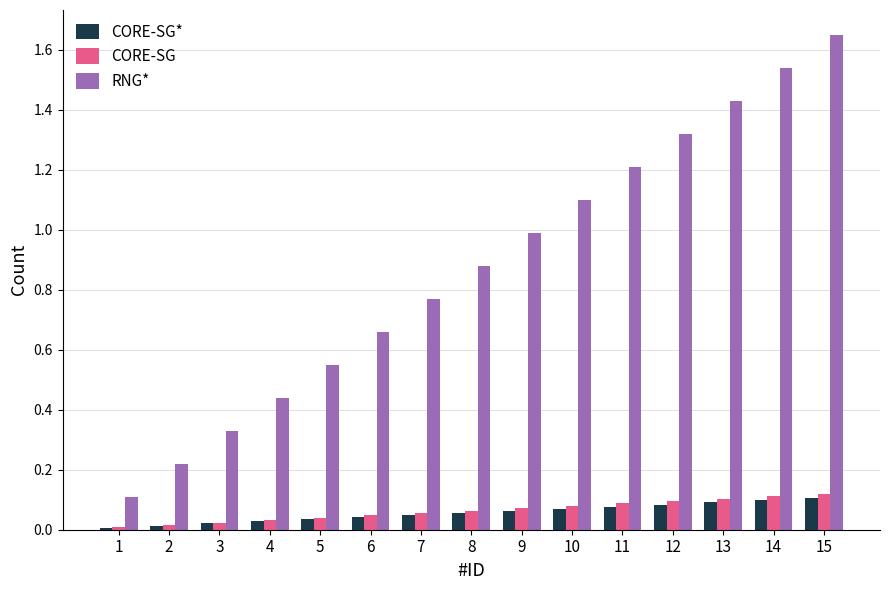

What is the approximate value of RNG* at 9?

1.0